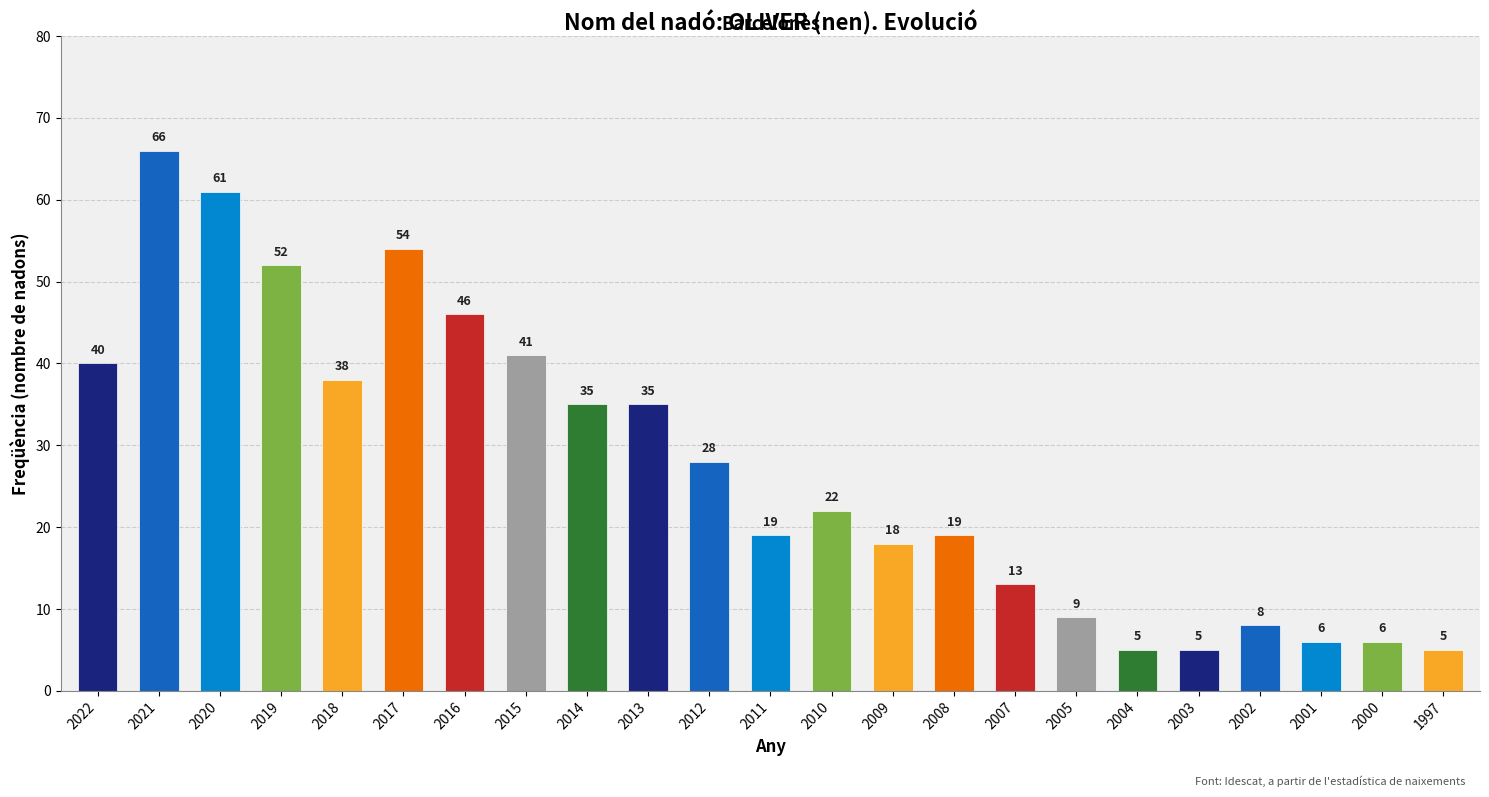

Does the chart contain stacked bars?

No